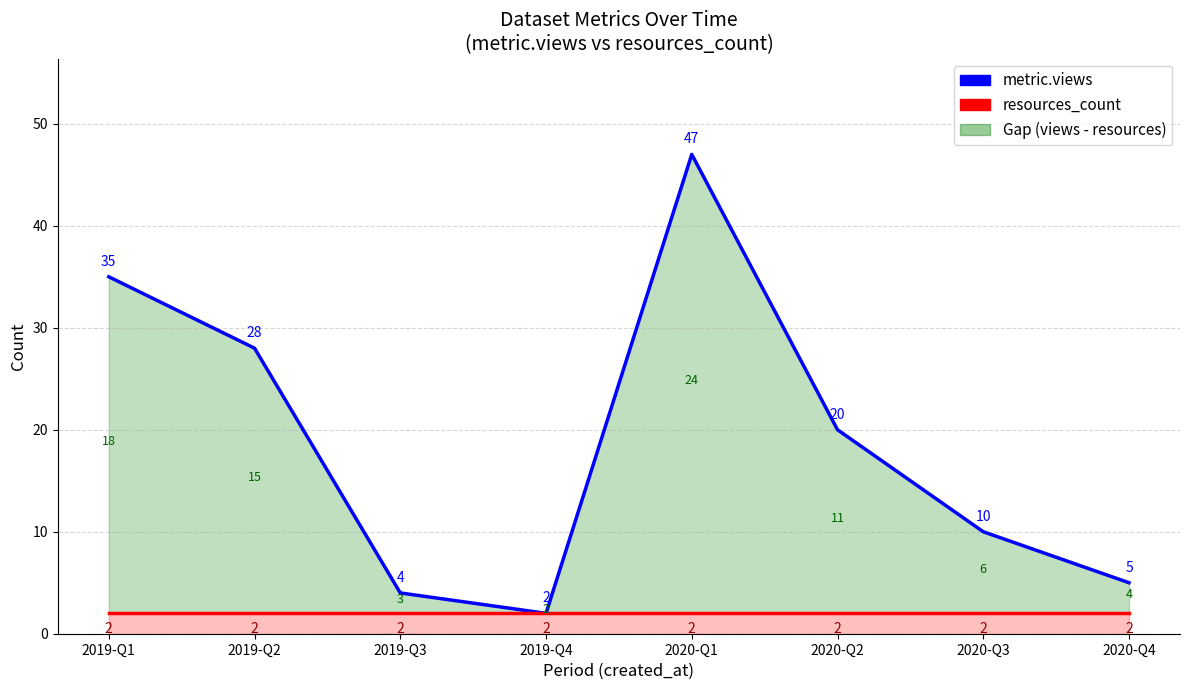

What is the approximate value of metric.views at 2019-Q2?

28